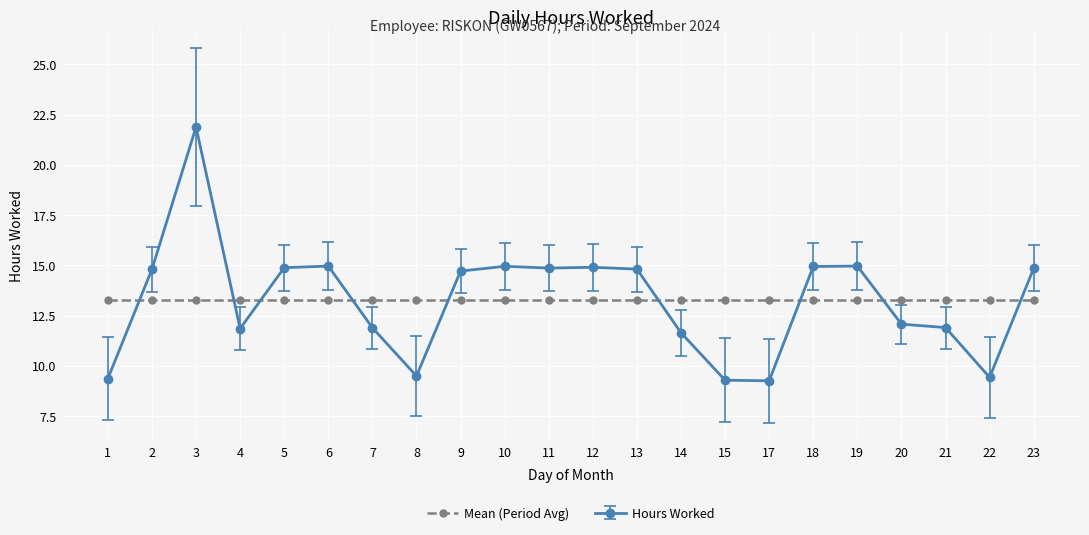

What is the sum of the Hours Worked values at 22 and 21?

21.3